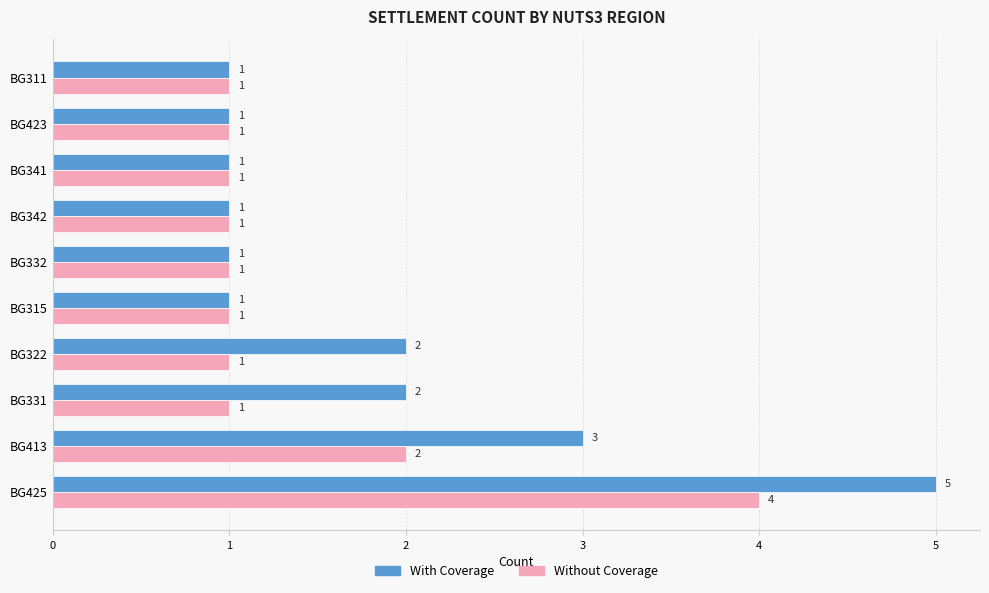

List the series in order of their peak value, highest first.

With Coverage, Without Coverage